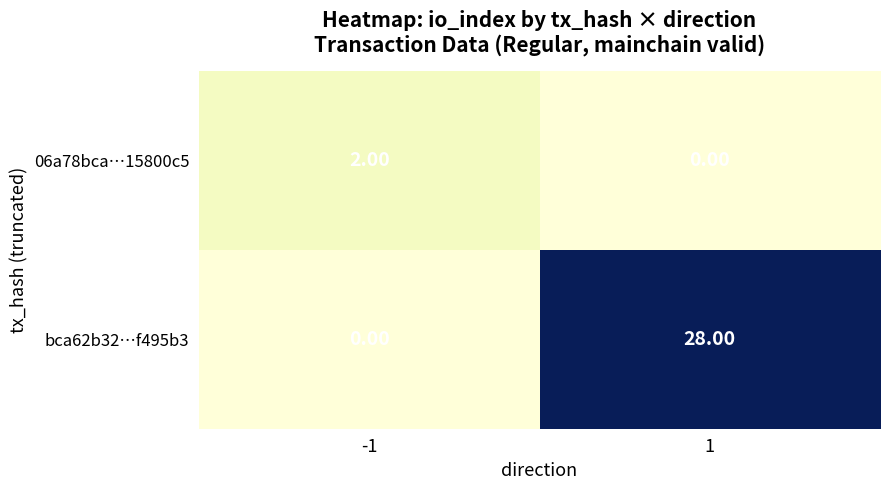

Between -1 and 1, which series saw the biggest shift?

bca62b32…f495b3